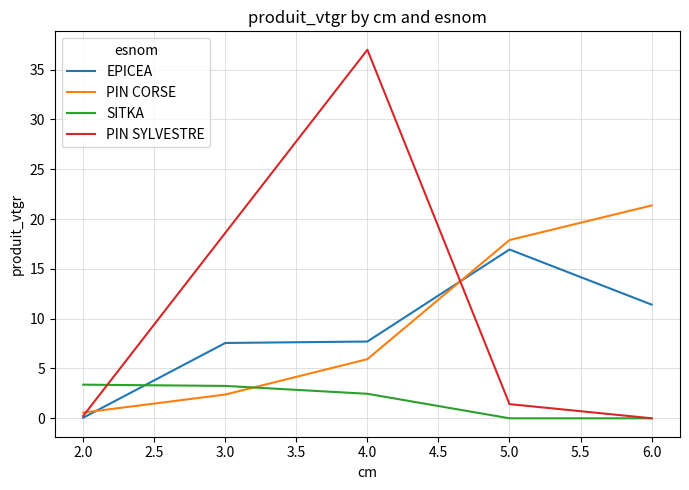

Which series changed the most between 4.0 and 6.0?

PIN SYLVESTRE